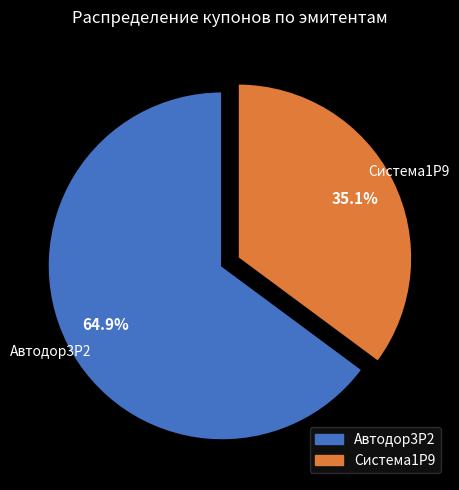

Count the number of slices in the pie.

2